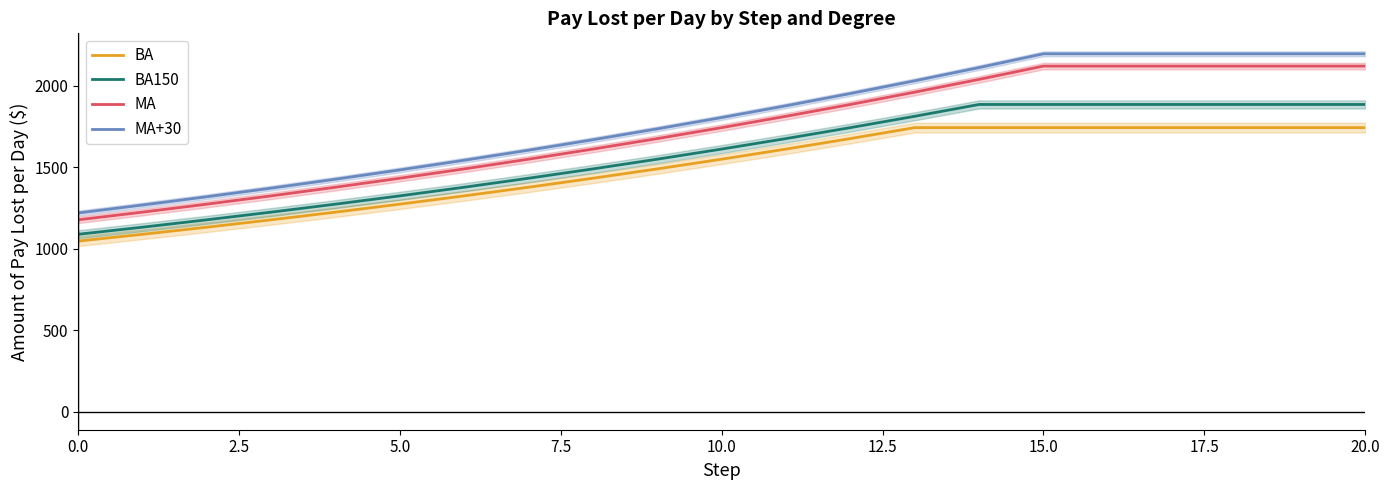

What is the total value across all series at 16?

7944.6